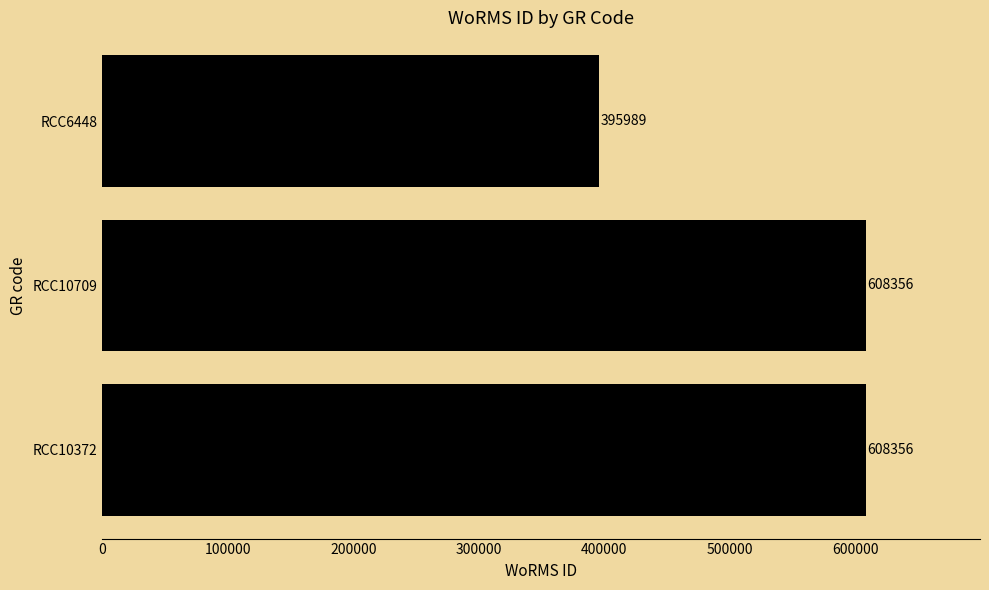

What is the change in value from RCC10372 to RCC6448?

-212367